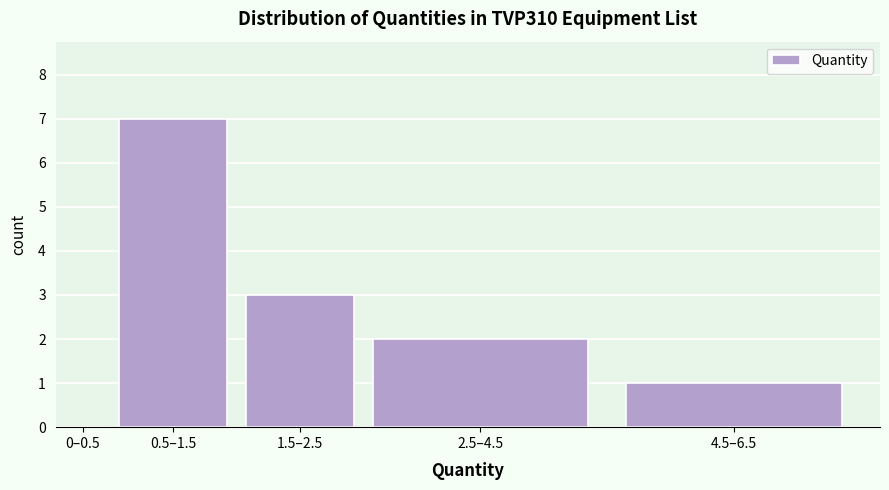

Reading left to right, what are all the values shown in this chart?

0–0.5=0	0.5–1.5=7	1.5–2.5=3	2.5–4.5=2	4.5–6.5=1